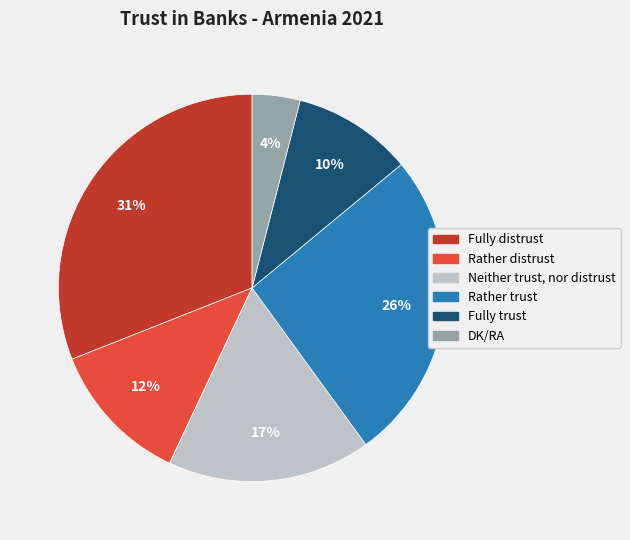

Is Fully distrust the majority of the pie?

No